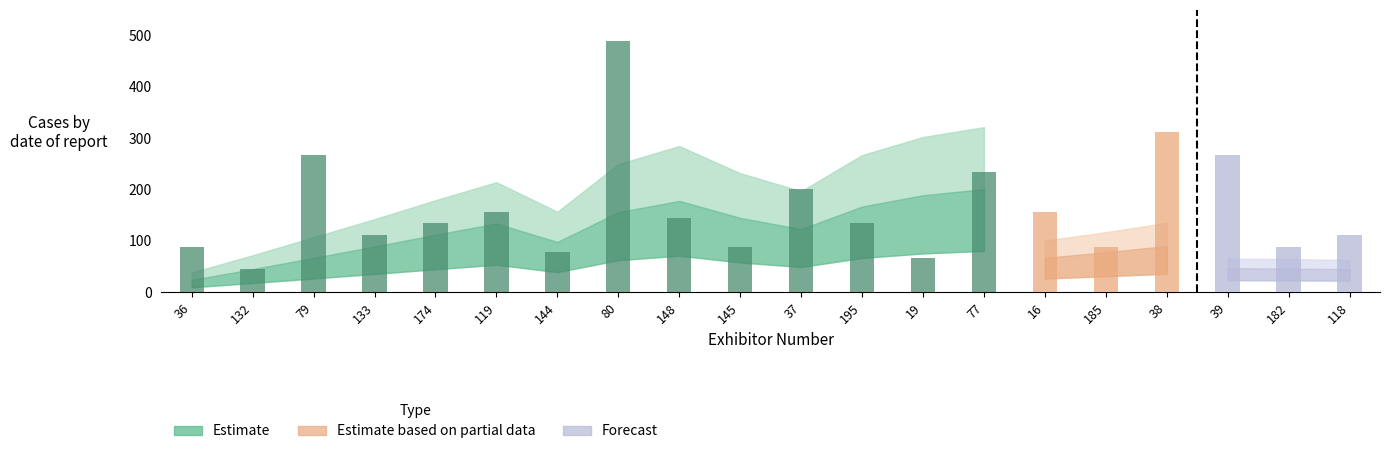

What position from the left is 37?

11